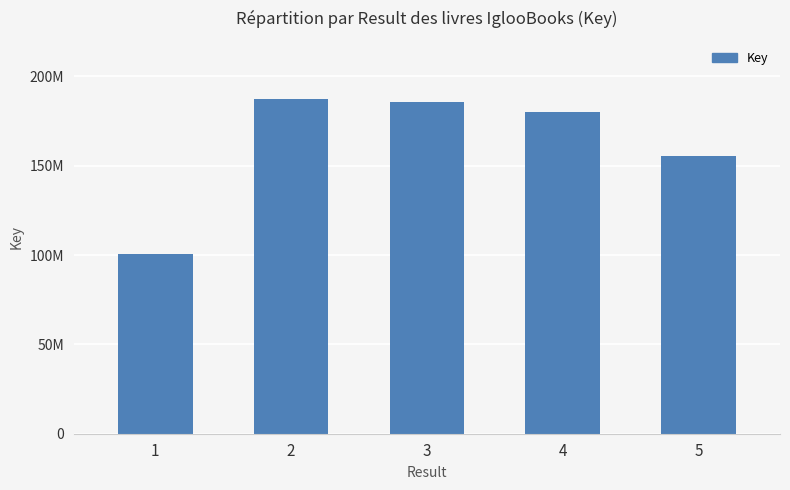

Is it true that the value at 4 is 105474775?

False